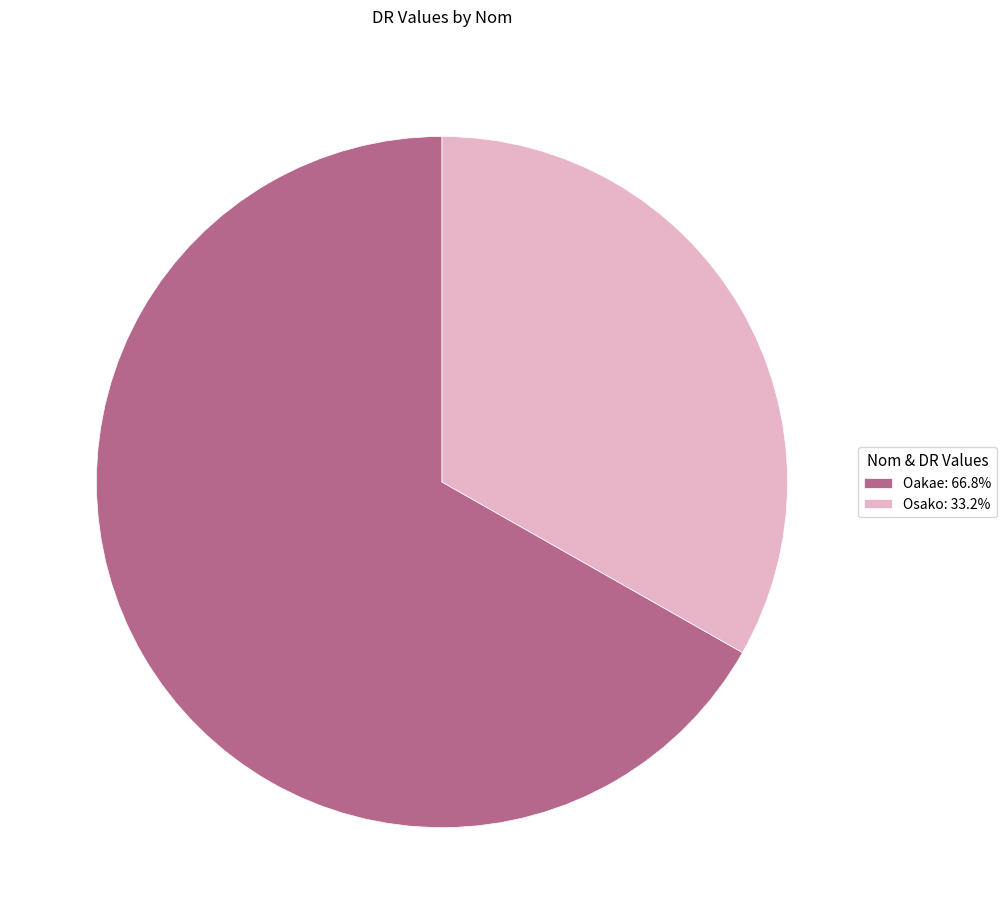

How many slices are in this pie chart?

2